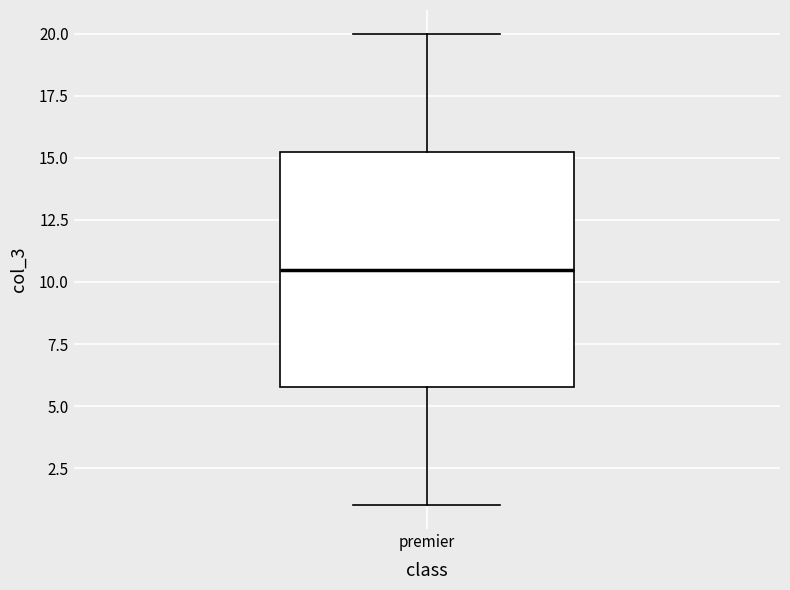

Read this box plot against the y-axis: the position of the median line, the range covered by the box, and the ends of both whiskers. The values are not printed on the chart, so give them approximately, as read against the axis.

median 10.5, box 6.0 to 15.5, whiskers 1.0 to 20.0